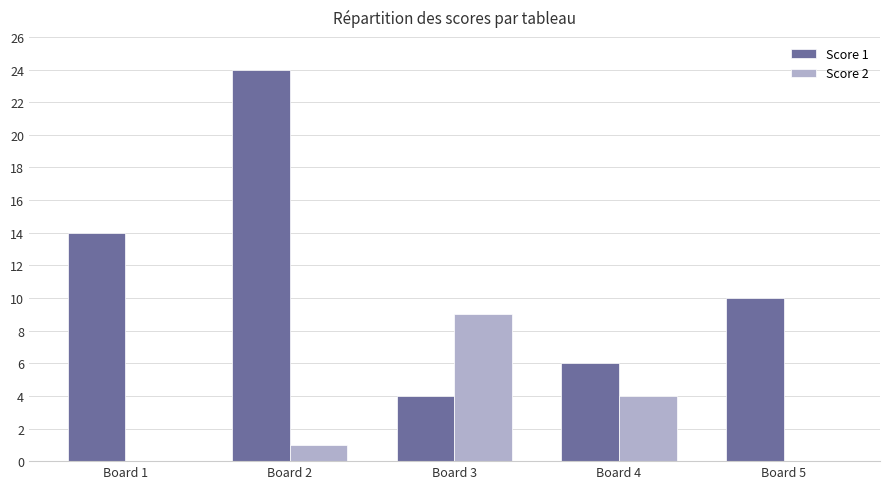

The value of Score 1 at Board 2 is 24. True or false?

True